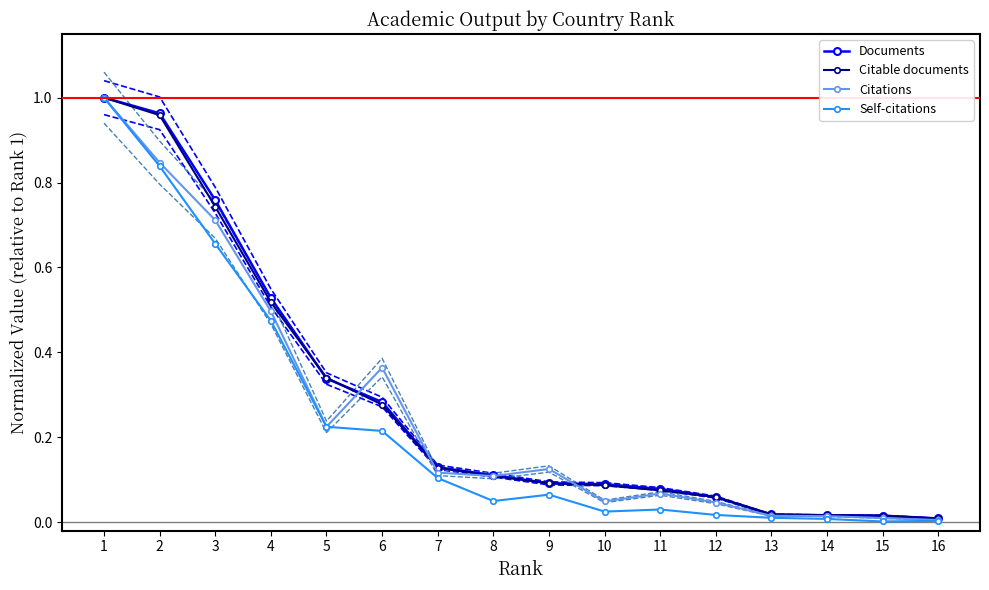

What is the average value of the Citations series?

0.3